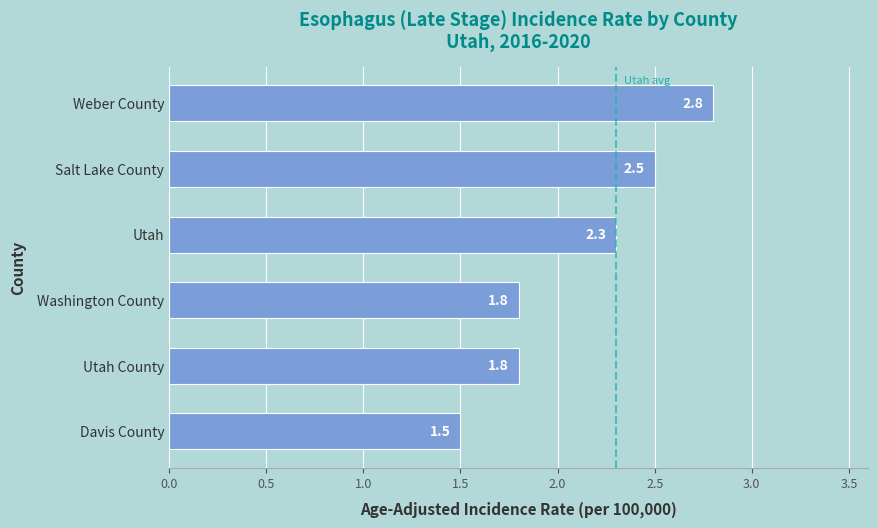

Are the bars grouped side by side (vs. stacked)?

No